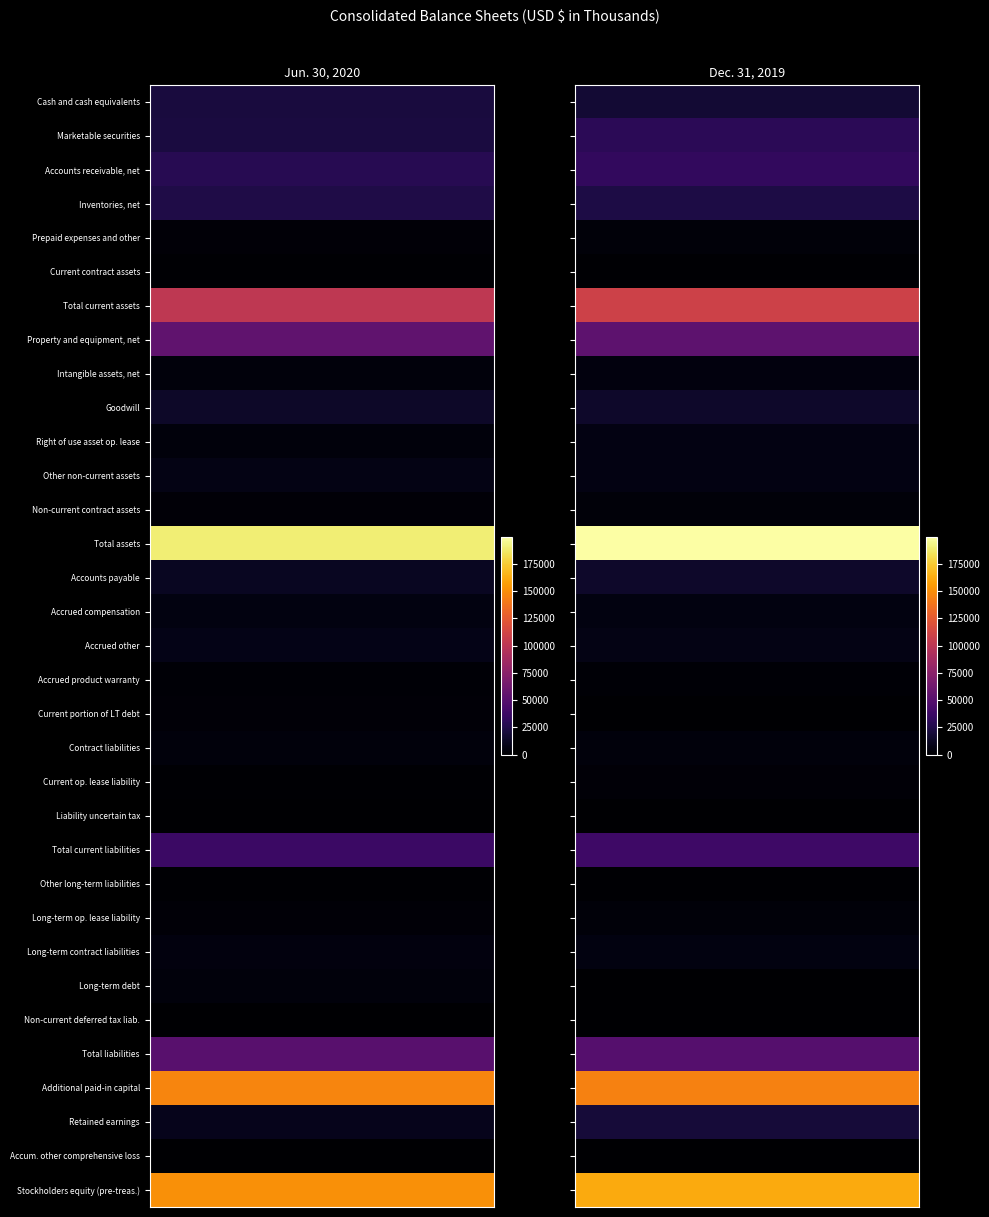

Is the value of Stockholders equity (pre-treas.) at 0 greater than the value of Marketable securities at 0?

Yes